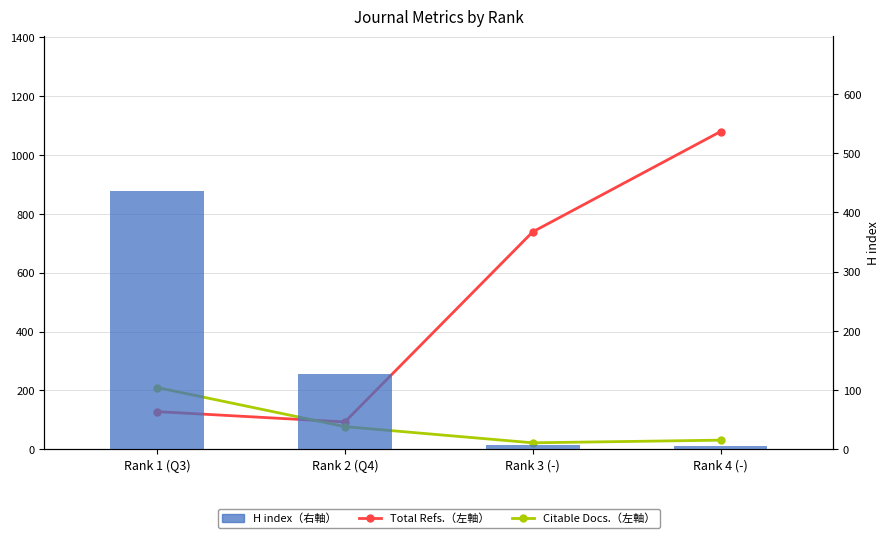

Where does the H index（右軸） series first go above 127?

Rank 1 (Q3)